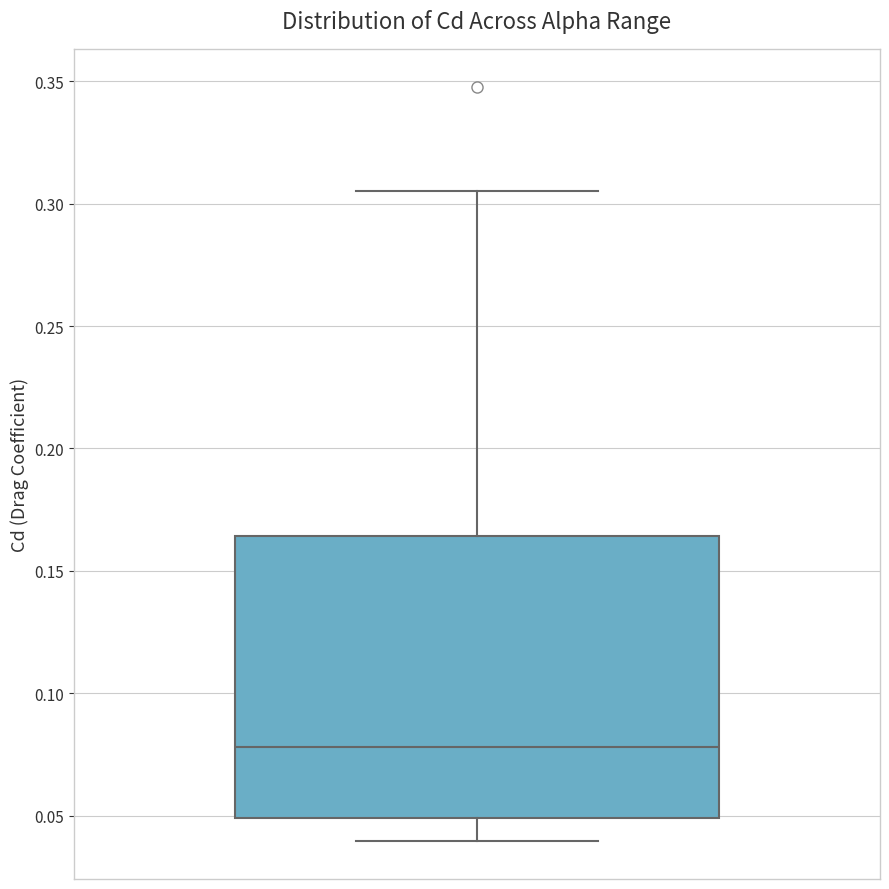

Transcribe this box plot: give where the median line is, the range the box spans, and where the two whiskers end, as read against the y-axis. The values are not printed on the chart, so give them approximately, as read against the axis.

median 0.080, box 0.050 to 0.165, whiskers 0.040 to 0.305